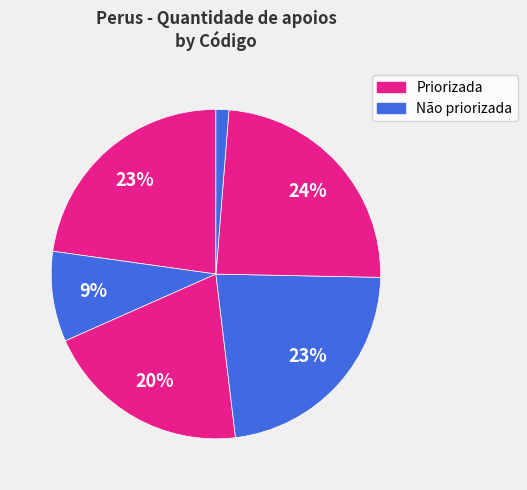

How many segments does this pie chart have?

6